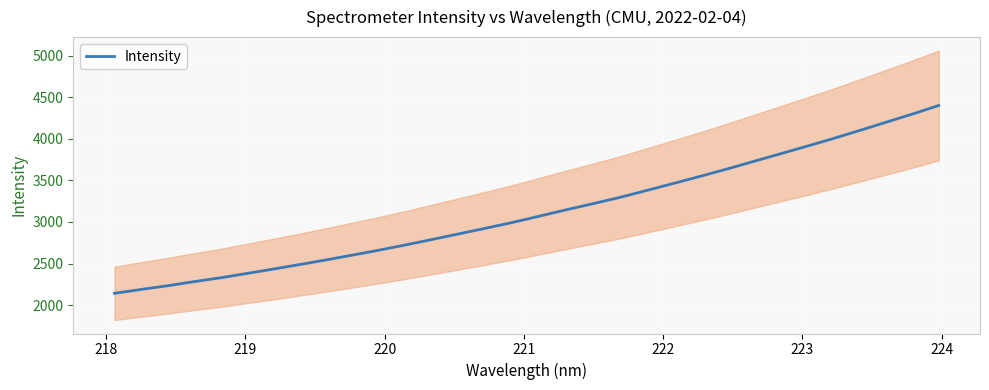

What is the highest value of the Intensity series?

4400.4